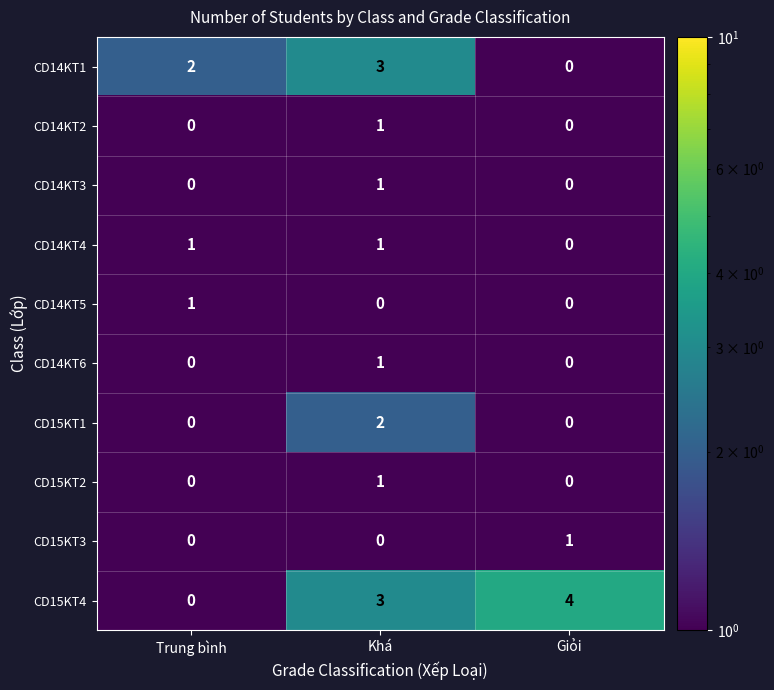

Which category has the highest value in the CD15KT2 series?

Khá